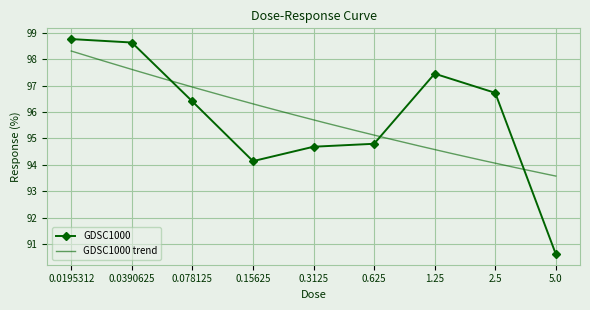

What is the minimum value shown in the chart?

90.6